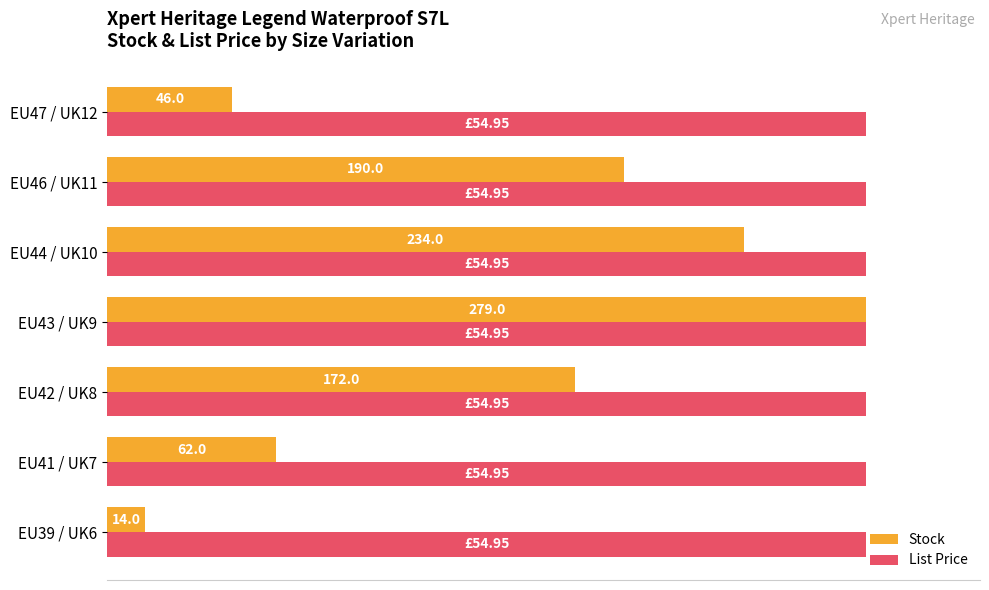

What are all the series names shown in the legend?

Stock, List Price